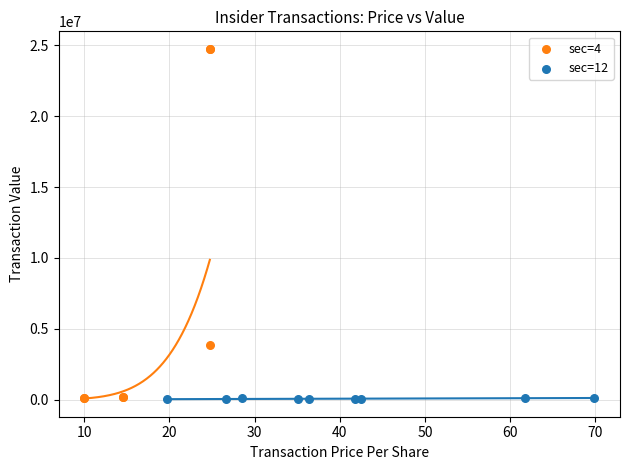

Which series has the largest Y range (max minus min)?

sec=4